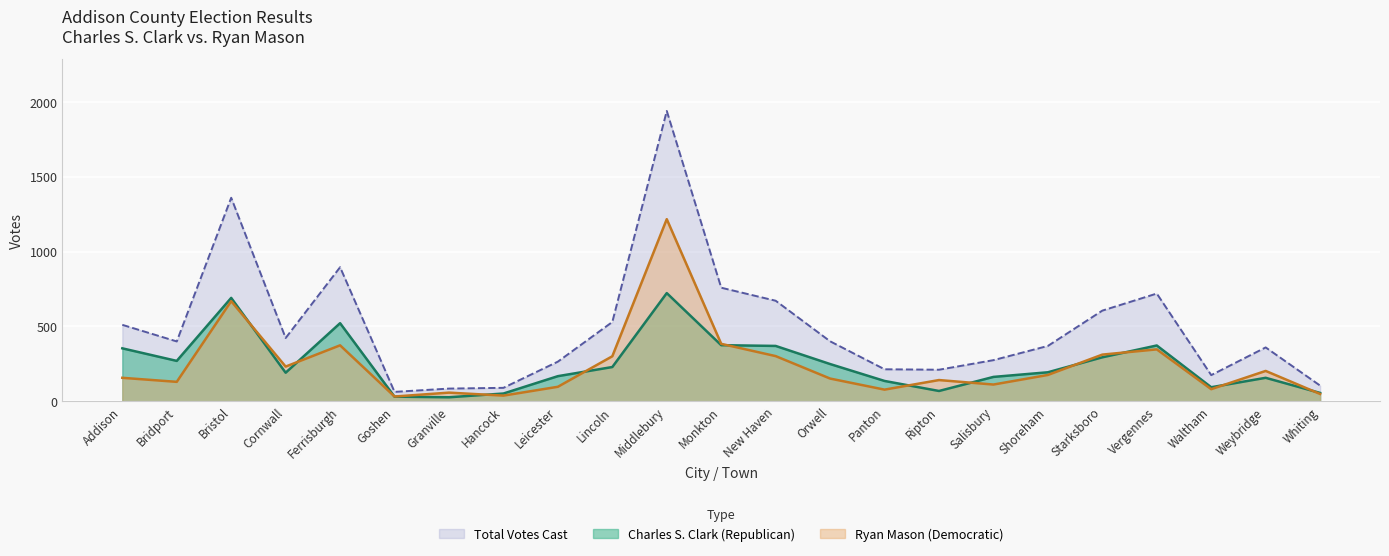

At how many categories does at least one series exceed 705?

5